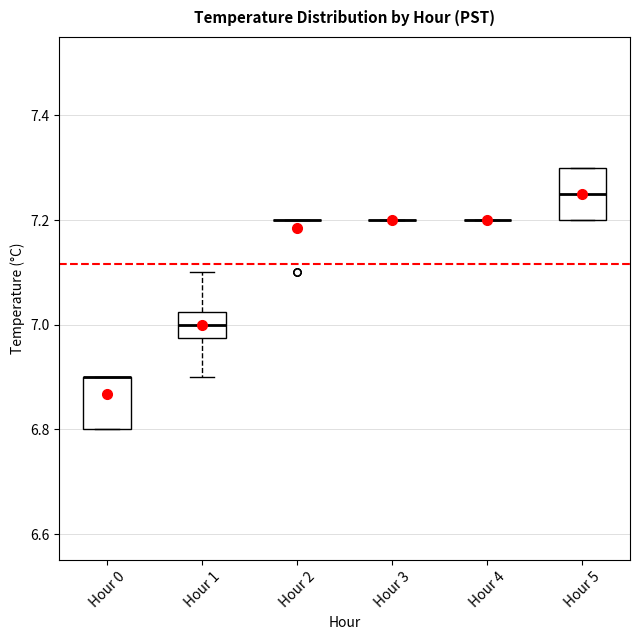

Where is the upper edge of the box for Hour 0 on the y-axis? The values are not printed on the chart, so give them approximately, as read against the axis.

6.90